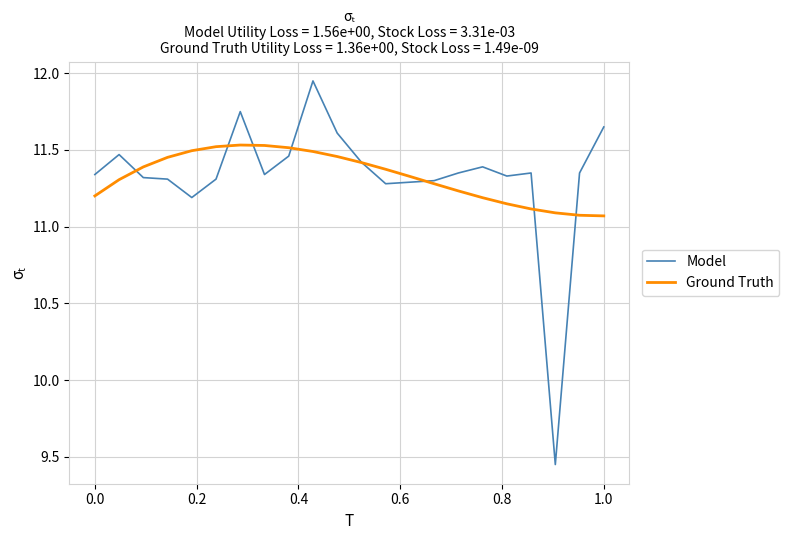

List the series in order of their peak value, highest first.

Model, Ground Truth